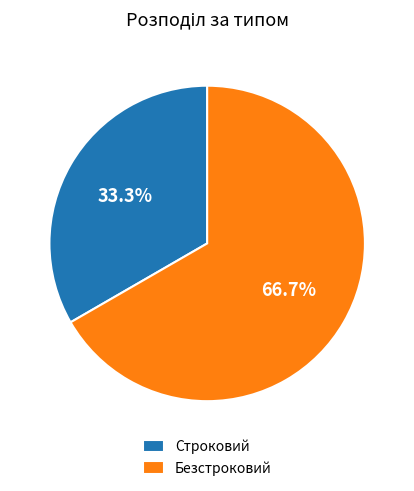

Is it true that Безстроковий is 67% of the pie?

True